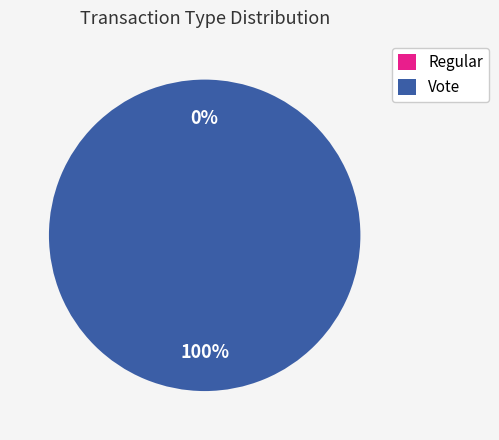

To the nearest percent, what portion does Vote represent?

100%